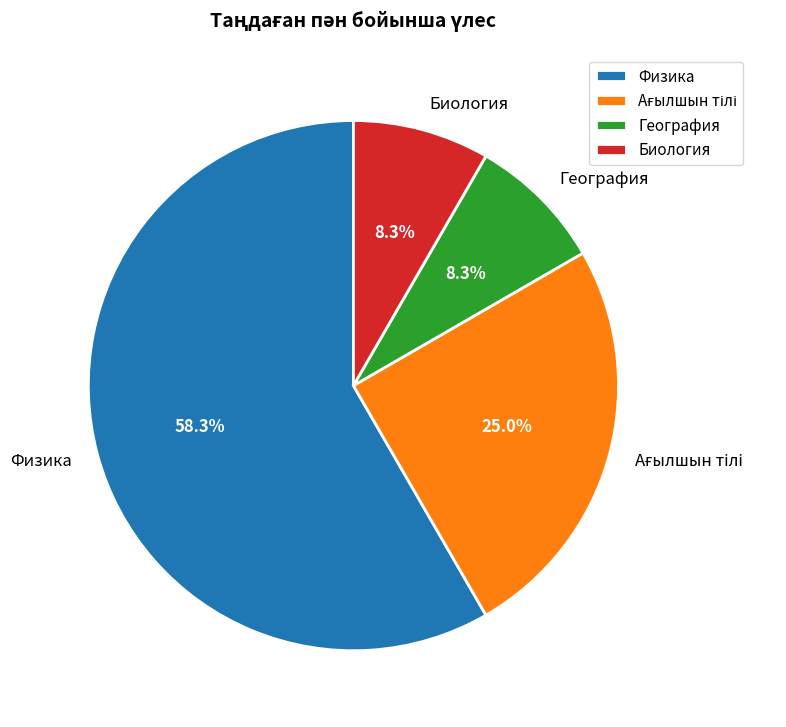

Is there any slice that represents more than half of the pie?

Yes